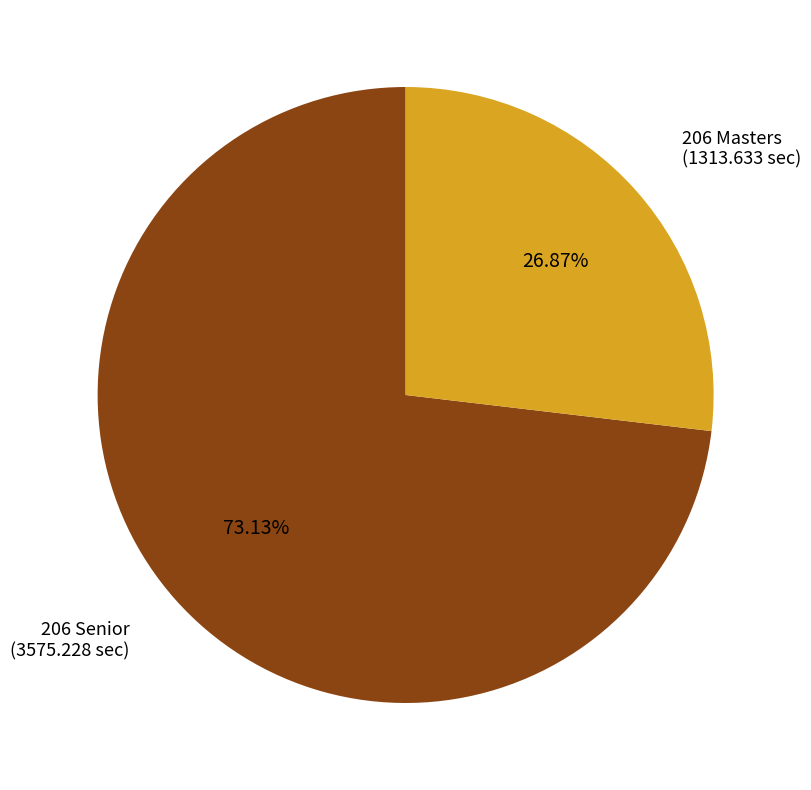

Is there any slice that represents more than half of the pie?

Yes